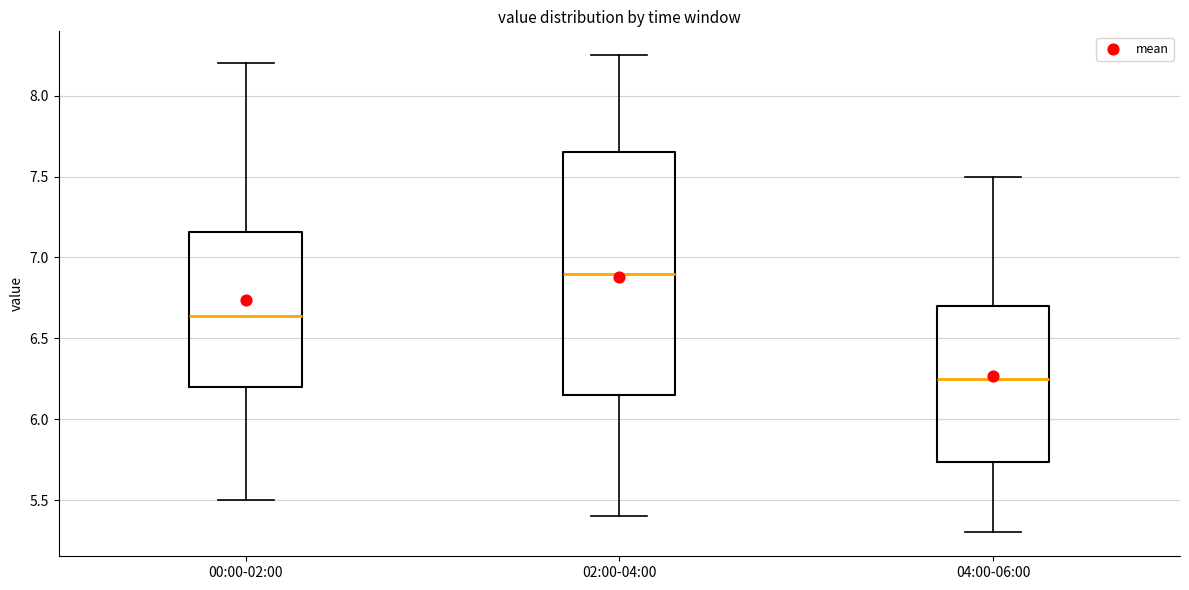

Which box's median line is the lowest?

04:00-06:00